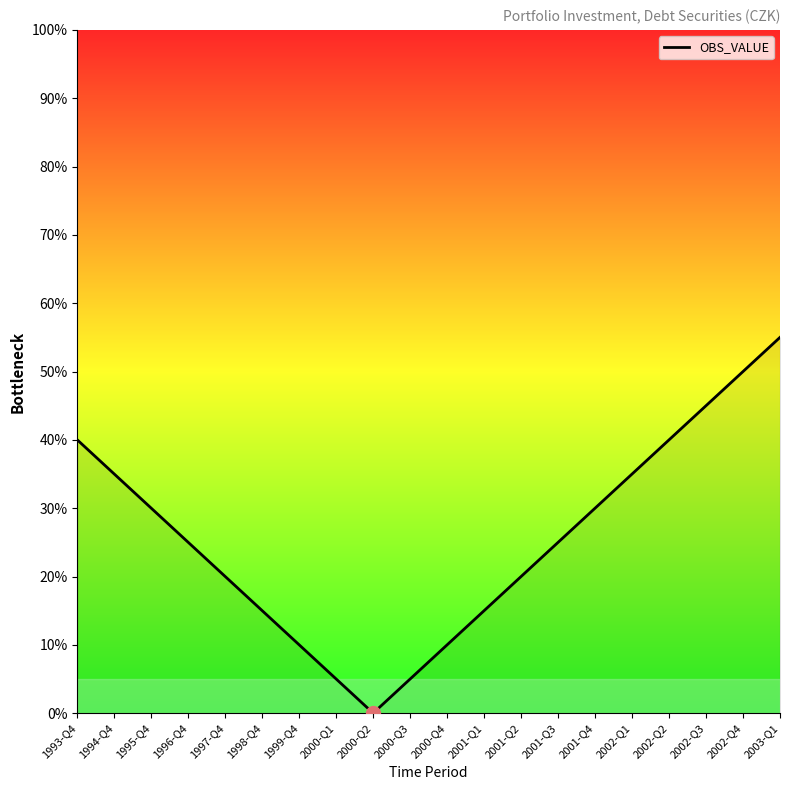

Reading left to right, list all the values displayed in this chart.

1993-Q4=40.0	1994-Q4=35.0	1995-Q4=30.0	1996-Q4=25.0	1997-Q4=20.0	1998-Q4=15.0	1999-Q4=10.0	2000-Q1=5.0	2000-Q2=0.0	2000-Q3=5.0	2000-Q4=10.0	2001-Q1=15.0	2001-Q2=20.0	2001-Q3=25.0	2001-Q4=30.0	2002-Q1=35.0	2002-Q2=40.0	2002-Q3=45.0	2002-Q4=50.0	2003-Q1=55.0